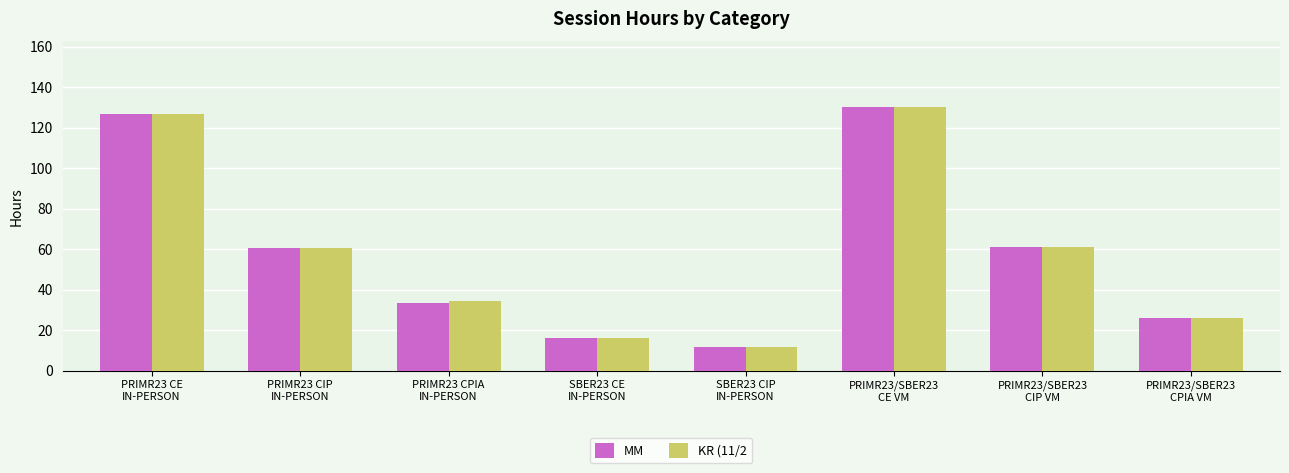

Where does the KR (11/2 series first go above 60?

PRIMR23 CE
IN-PERSON